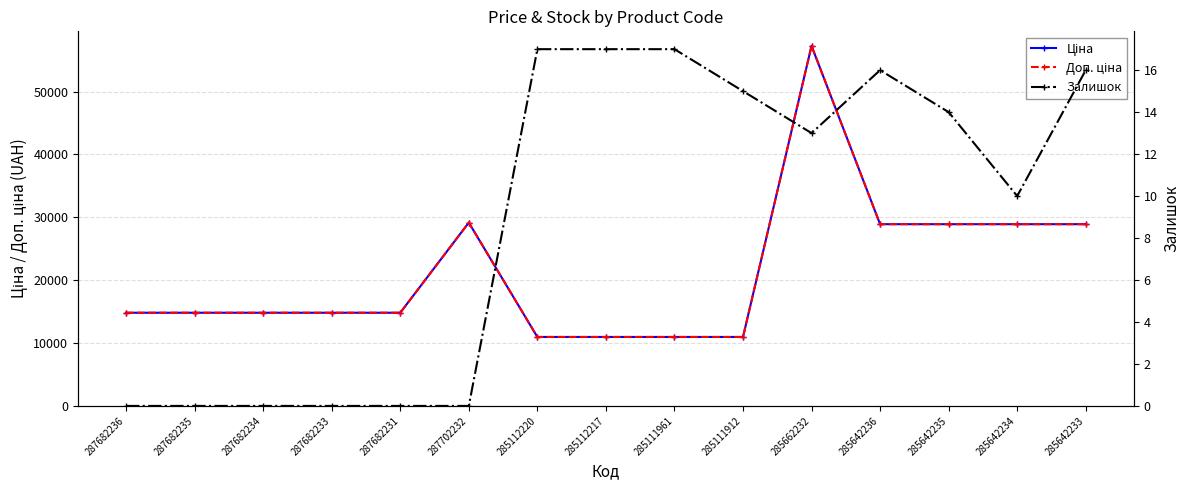

Which category has the lowest value across all series?

287682236